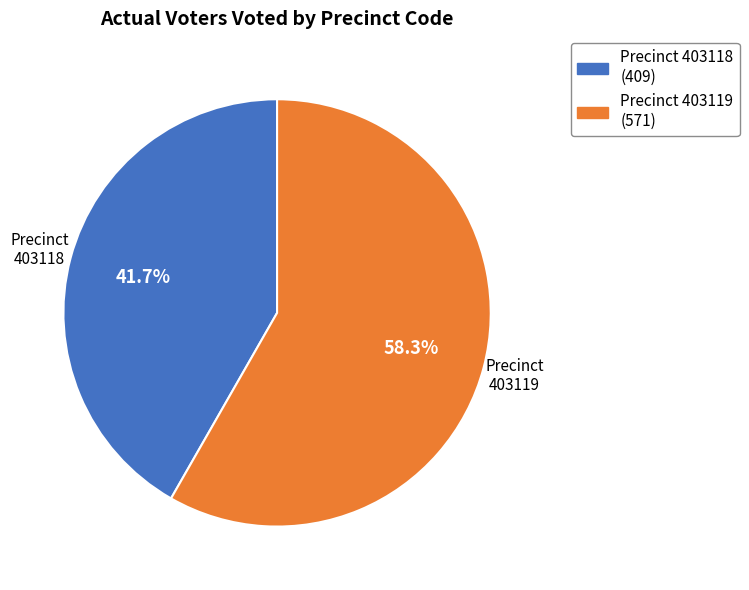

Is there any slice that represents more than half of the pie?

Yes